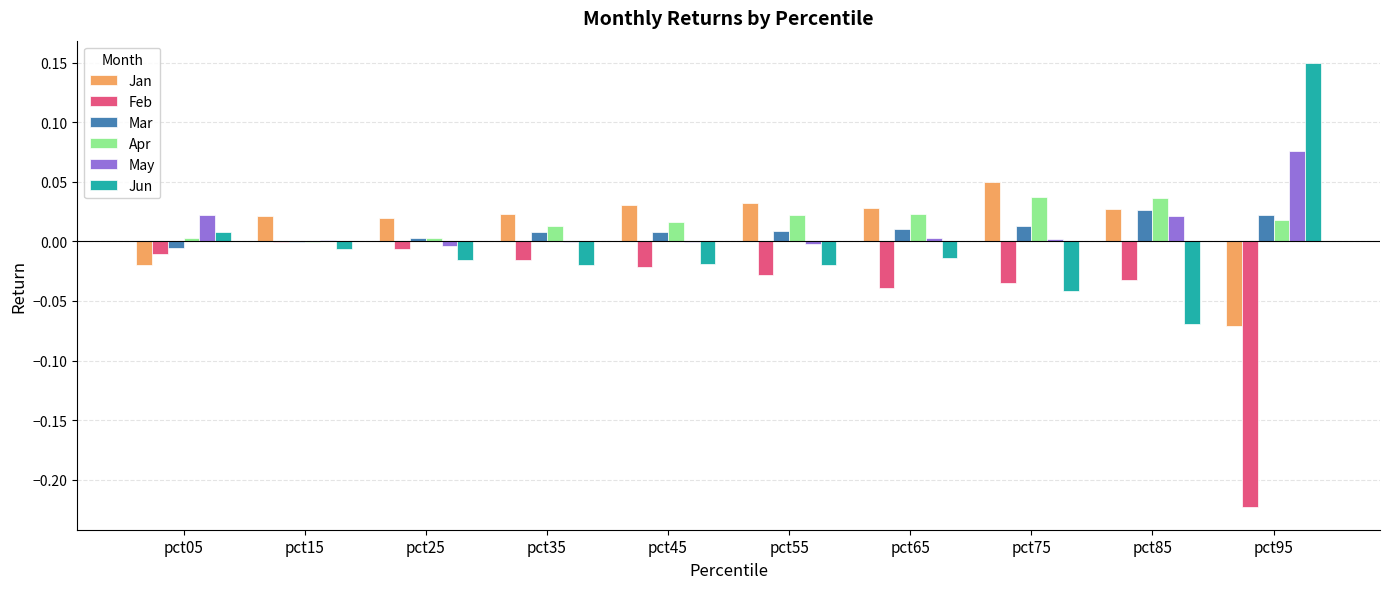

The value of Apr at pct85 is 0.0. True or false?

True